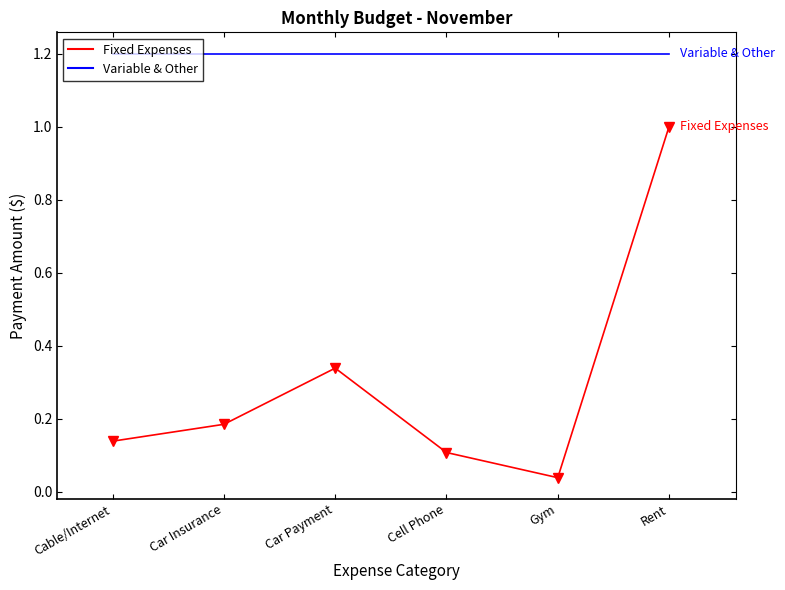

Does the chart have visible grid lines?

No